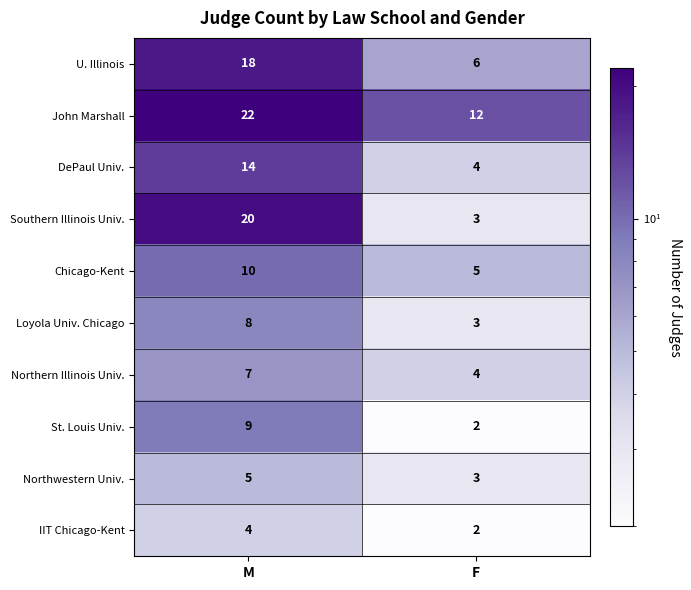

At which category is the sum across all series the highest?

M